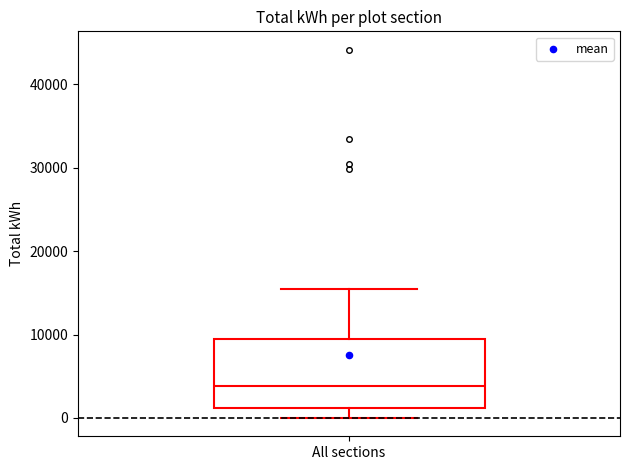

Where is the upper edge of the box for All sections on the y-axis? The values are not printed on the chart, so give them approximately, as read against the axis.

9000